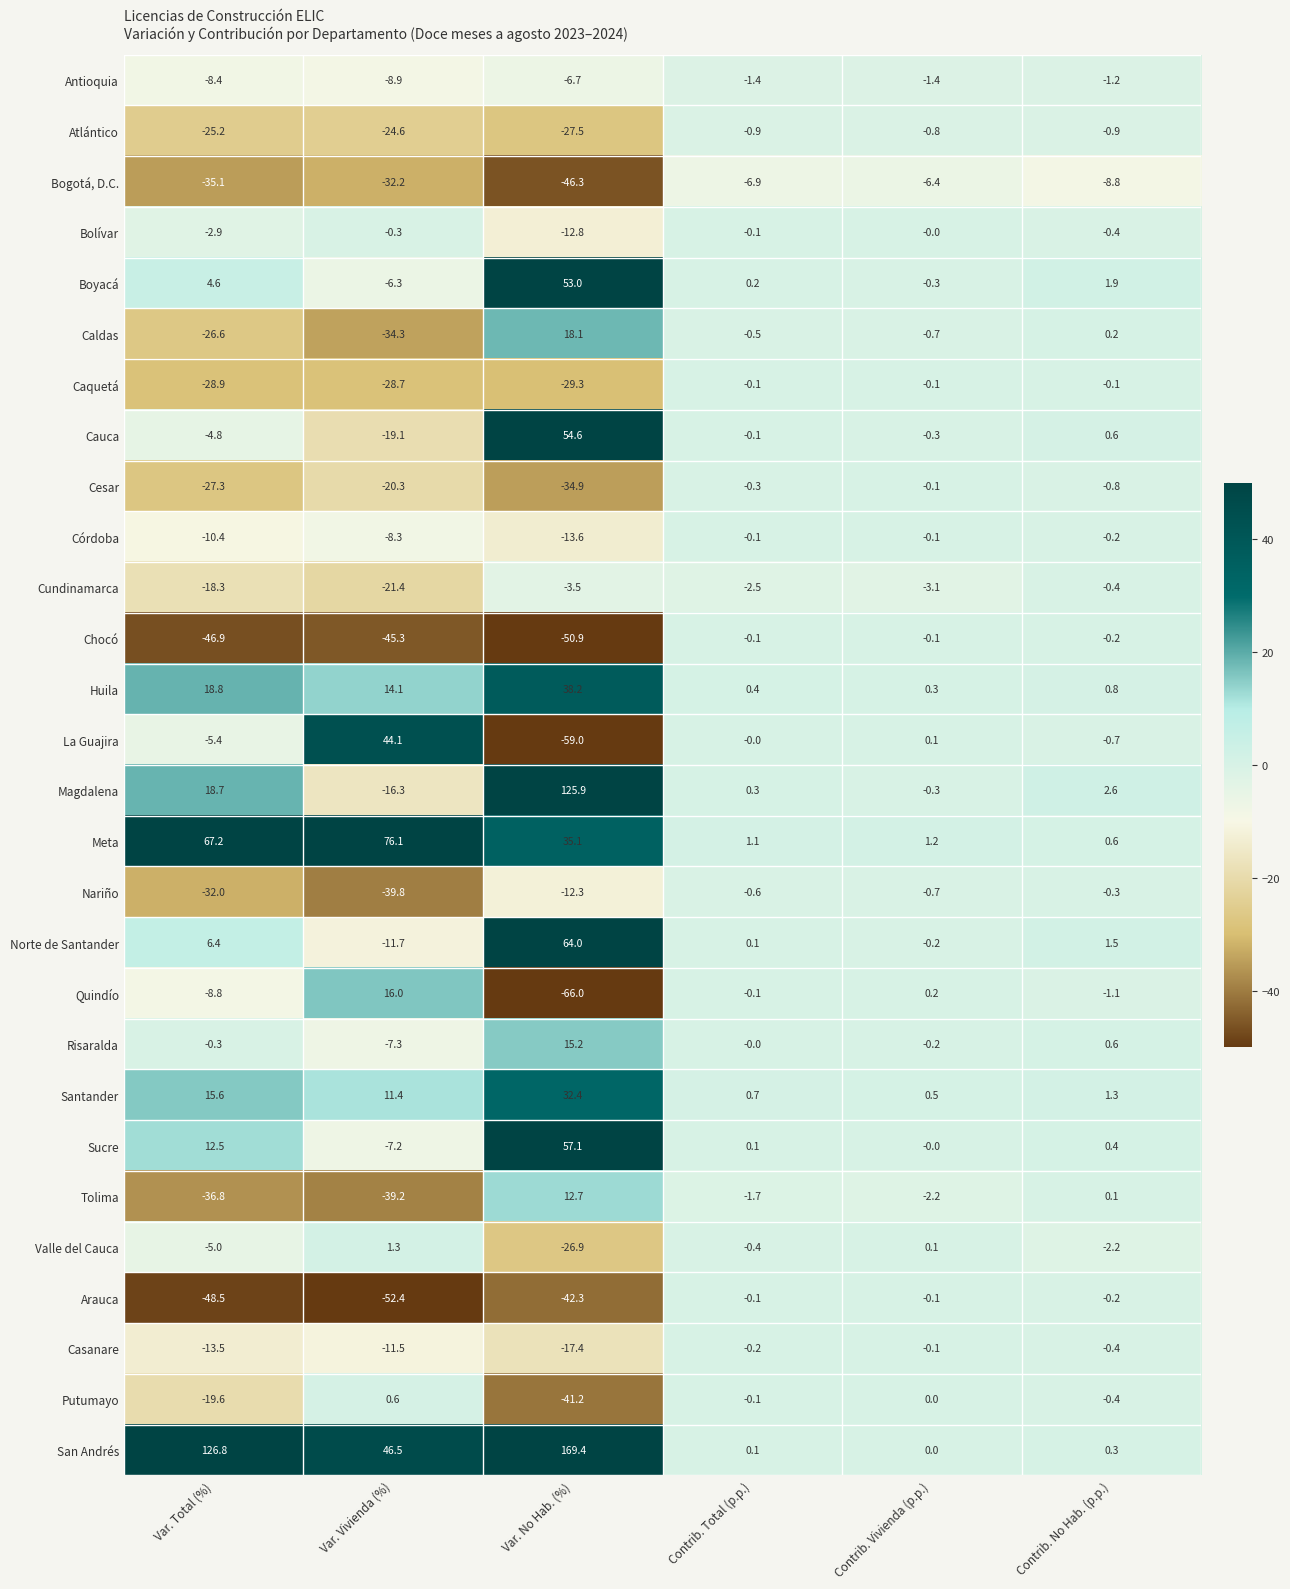

What is the difference between the Boyacá values at Contrib. No Hab. (p.p.) and Var. Vivienda (%)?

8.2